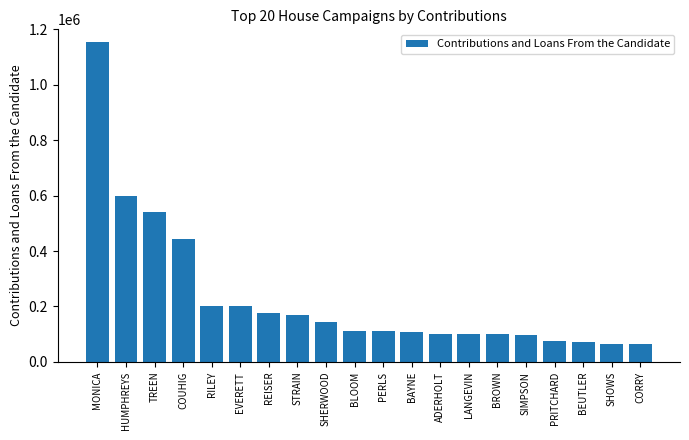

How many data points does each series have?

20